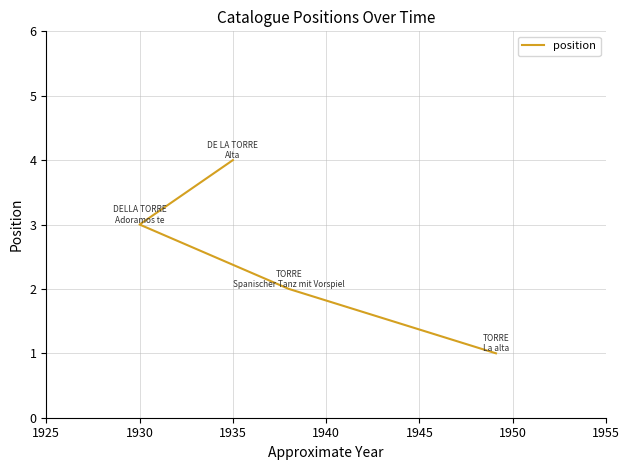

What is the change in value from 1925 to 1935?

+2